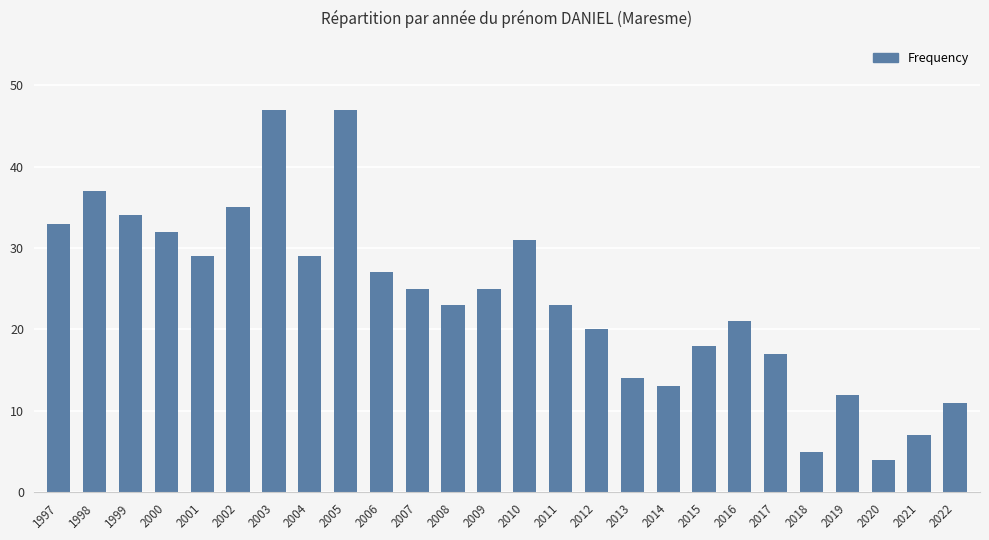

Reading right to left, what are all the values shown in this chart?

11	7	4	12	5	17	21	18	13	14	20	23	31	25	23	25	27	47	29	47	35	29	32	34	37	33